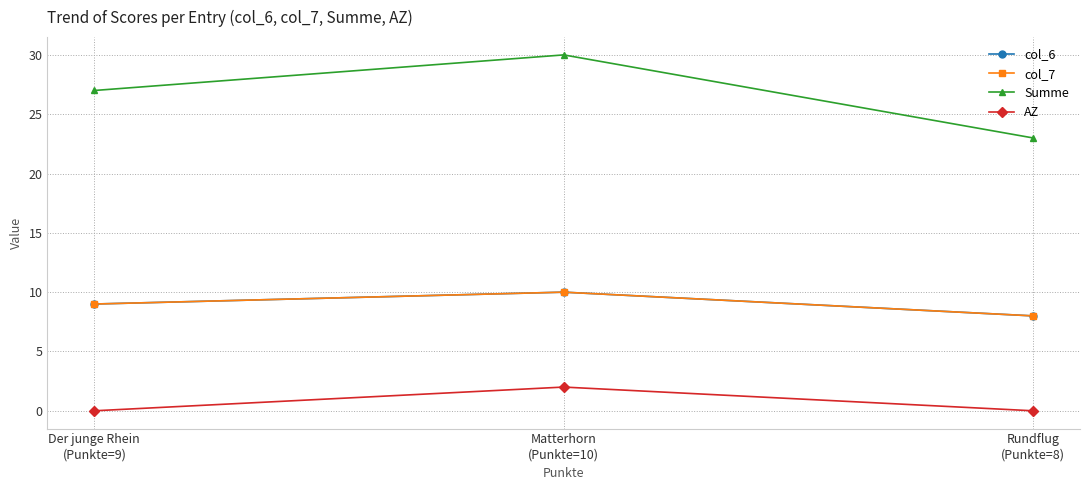

Is this an area chart (filled region under the line)?

No